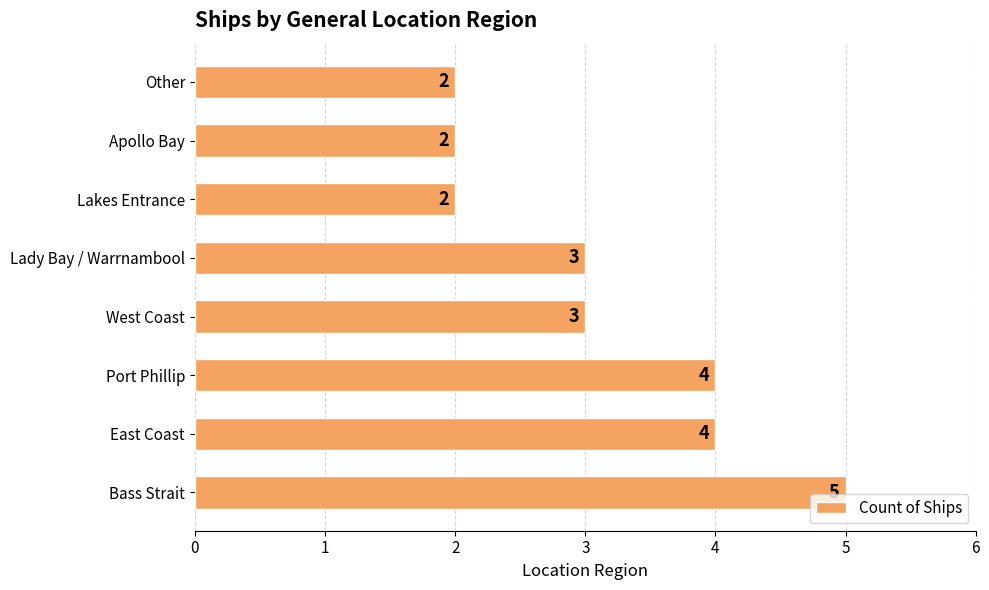

What is the sum of all values?

25